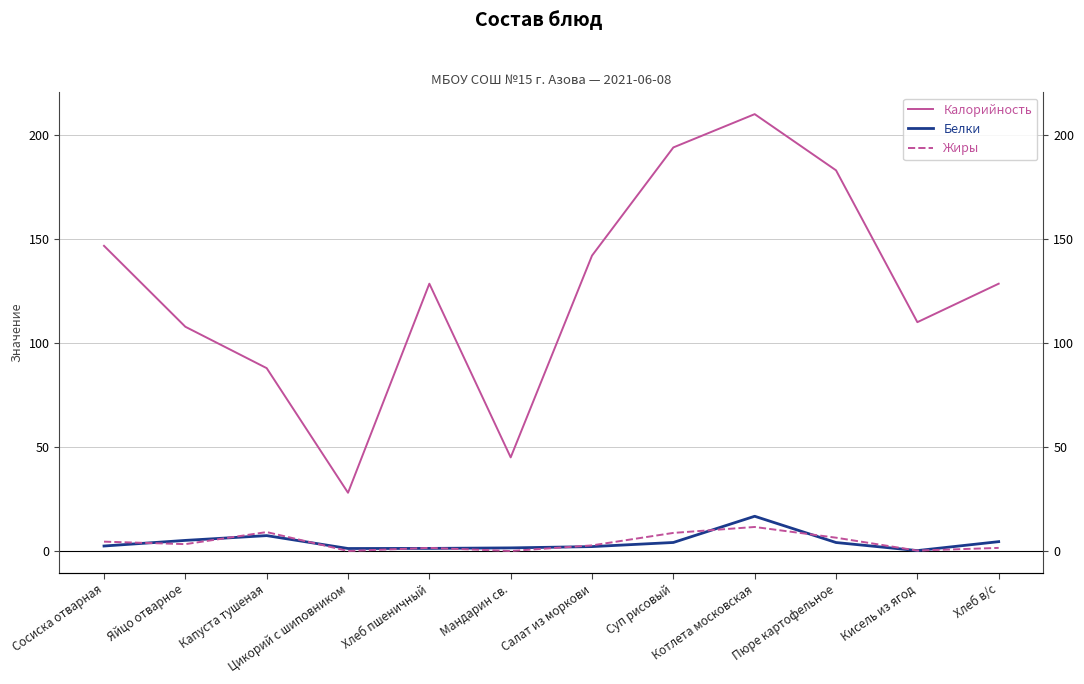

The value of Белки at Капуста тушеная is 10.5. True or false?

False